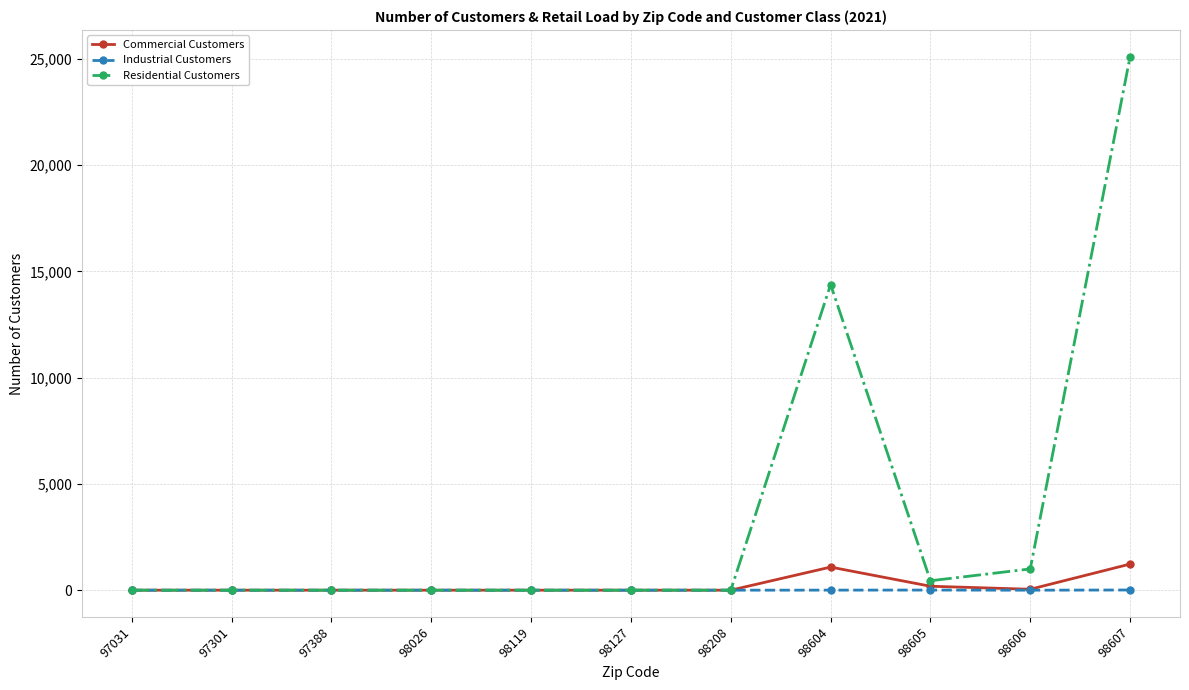

Which series has the largest total across all categories?

Residential Customers